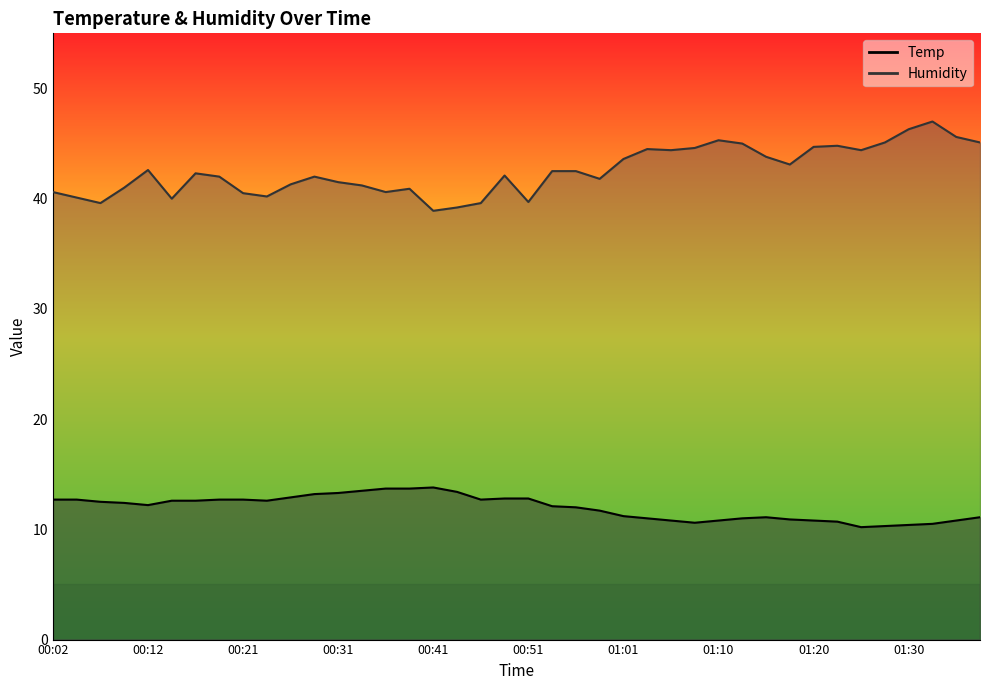

How many lines are shown in the chart?

2